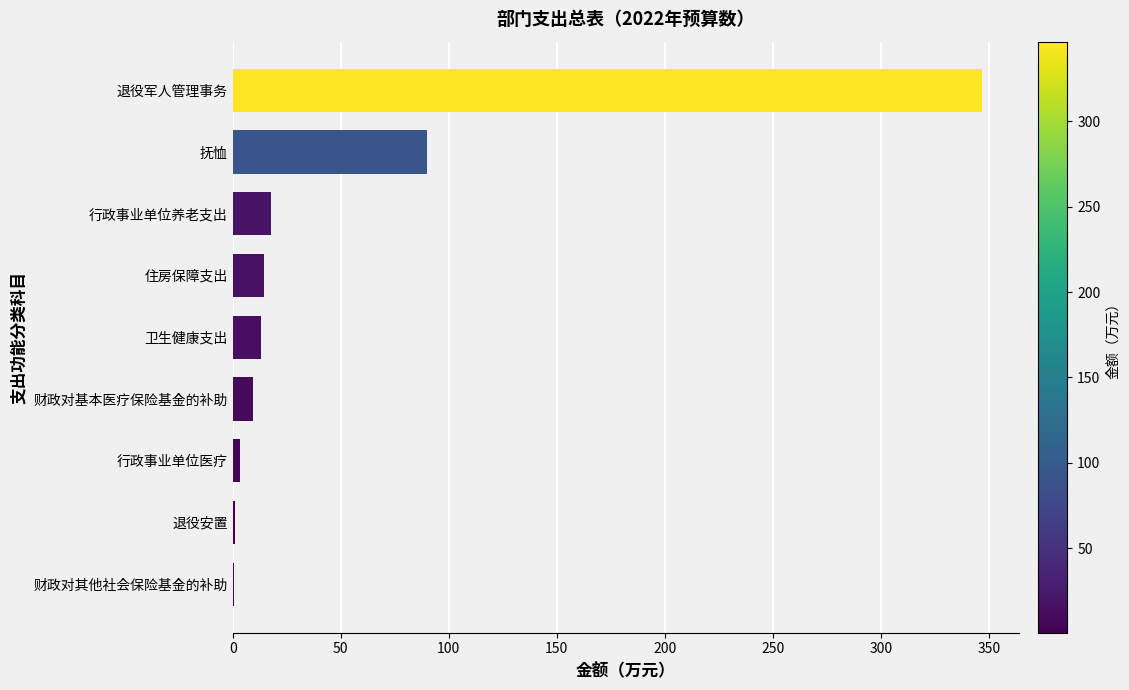

Which has a higher value, 行政事业单位养老支出 or 抚恤?

抚恤